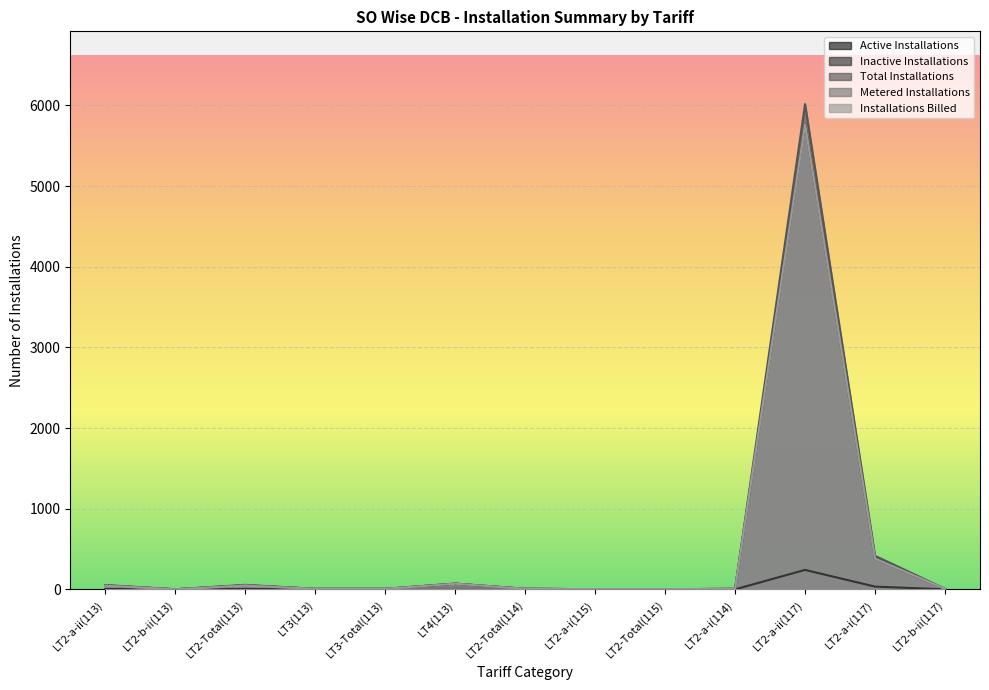

At which label does Active Installations first exceed 7?

LT2-a-ii(113)